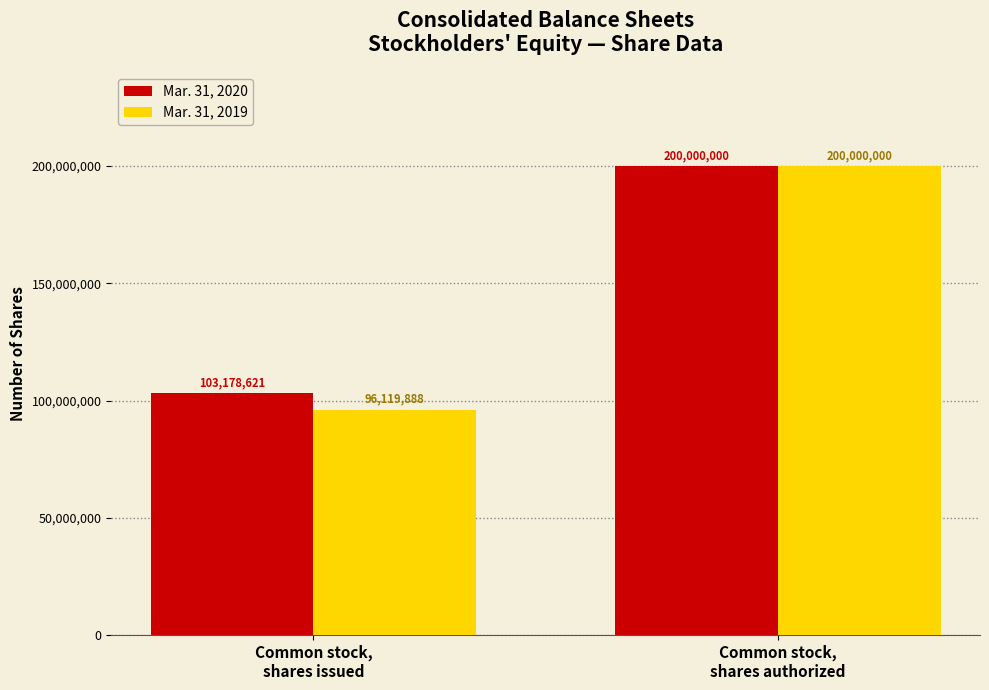

At which category is the sum across all series the highest?

Common stock,
shares authorized